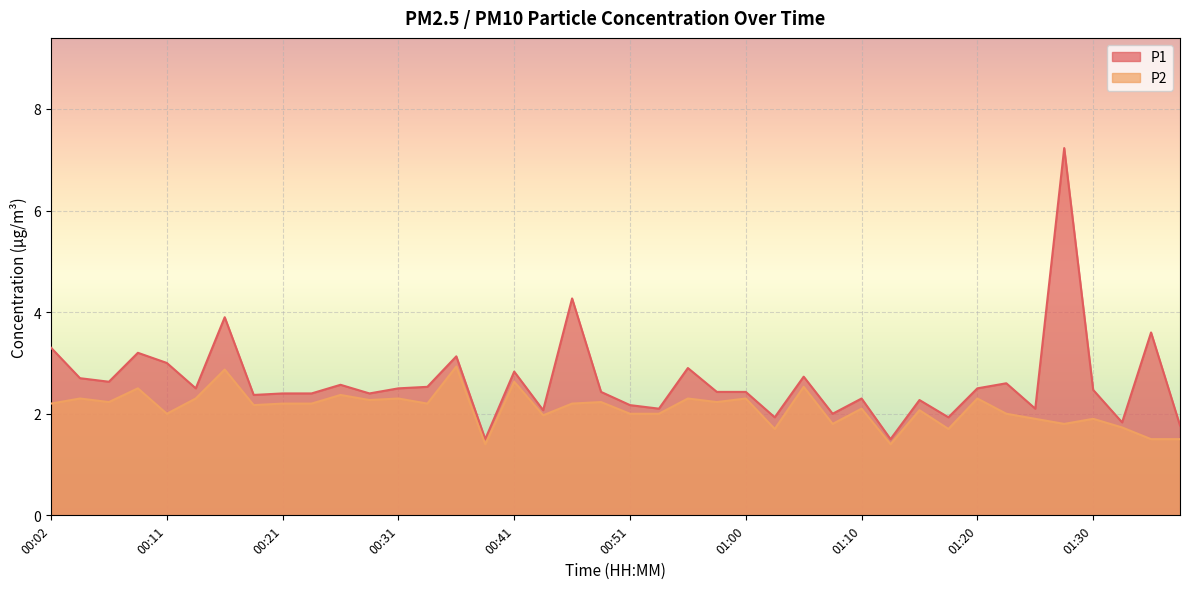

At 00:53, list the series in order from largest to smallest.

P1, P2